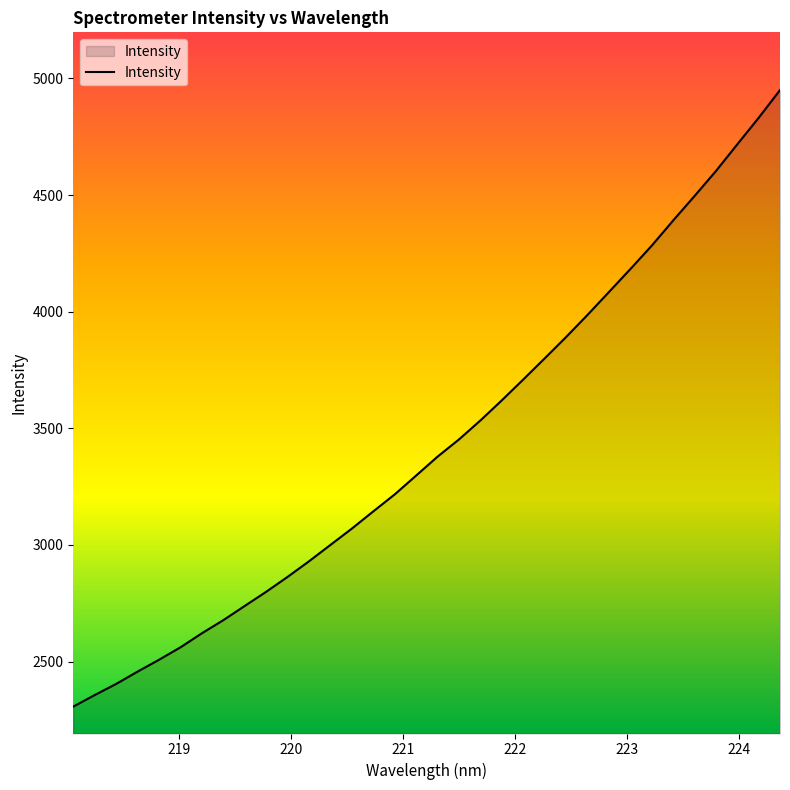

What is the smallest value displayed?

2307.0